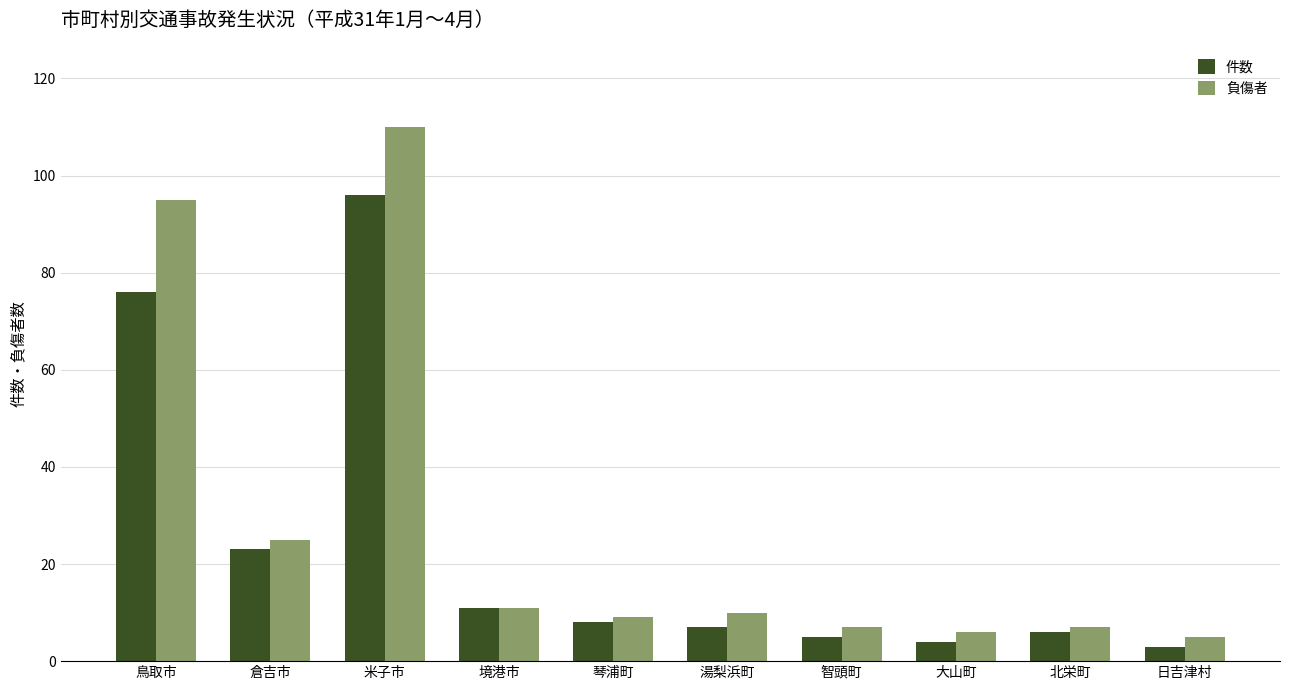

Reading left to right, what are all the values shown in this chart?

件数: 鳥取市=76	倉吉市=23	米子市=96	境港市=11	琴浦町=8	湯梨浜町=7	智頭町=5	大山町=4	北栄町=6	日吉津村=3
負傷者: 鳥取市=95	倉吉市=25	米子市=110	境港市=11	琴浦町=9	湯梨浜町=10	智頭町=7	大山町=6	北栄町=7	日吉津村=5